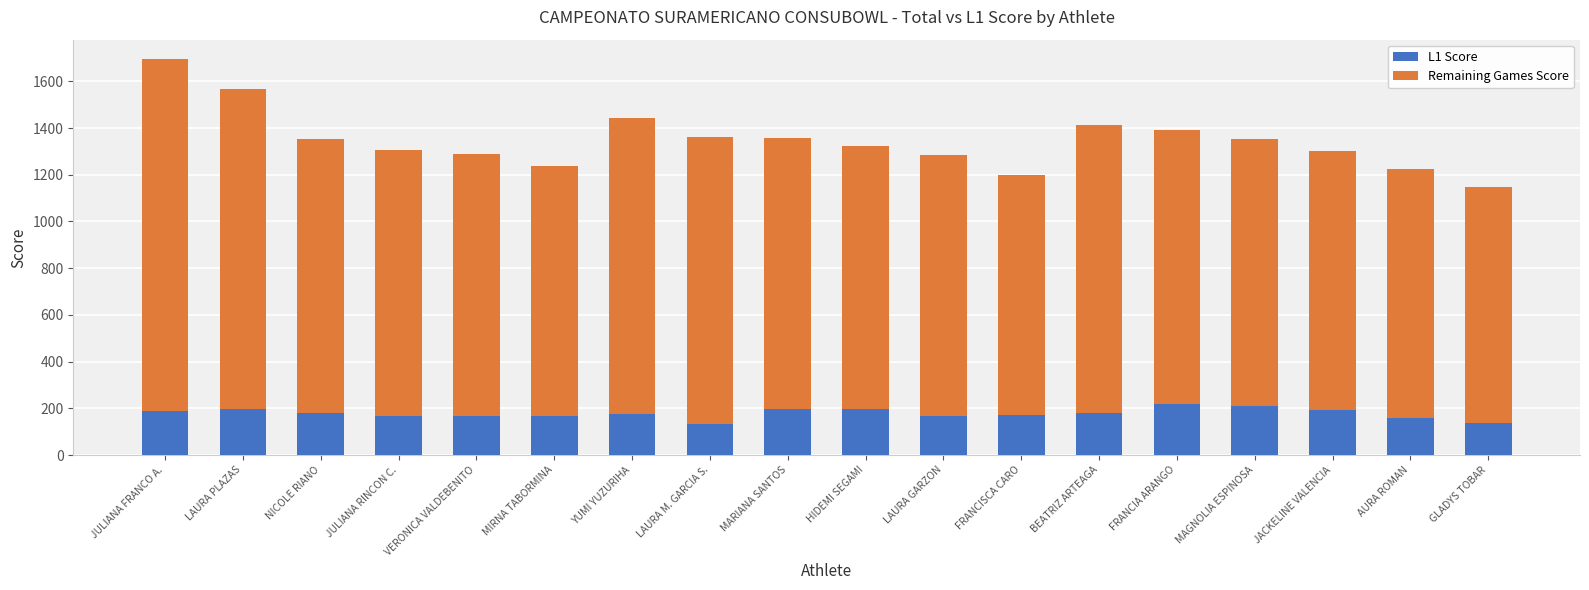

What is the difference between the maximum and minimum values in the L1 Score series?

84